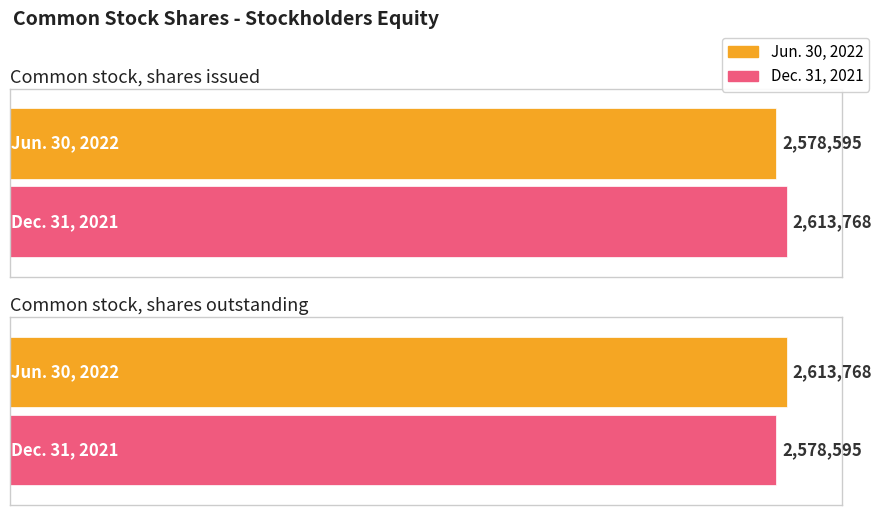

What is the difference between the maximum and minimum values in the Dec. 31, 2021 series?

35173